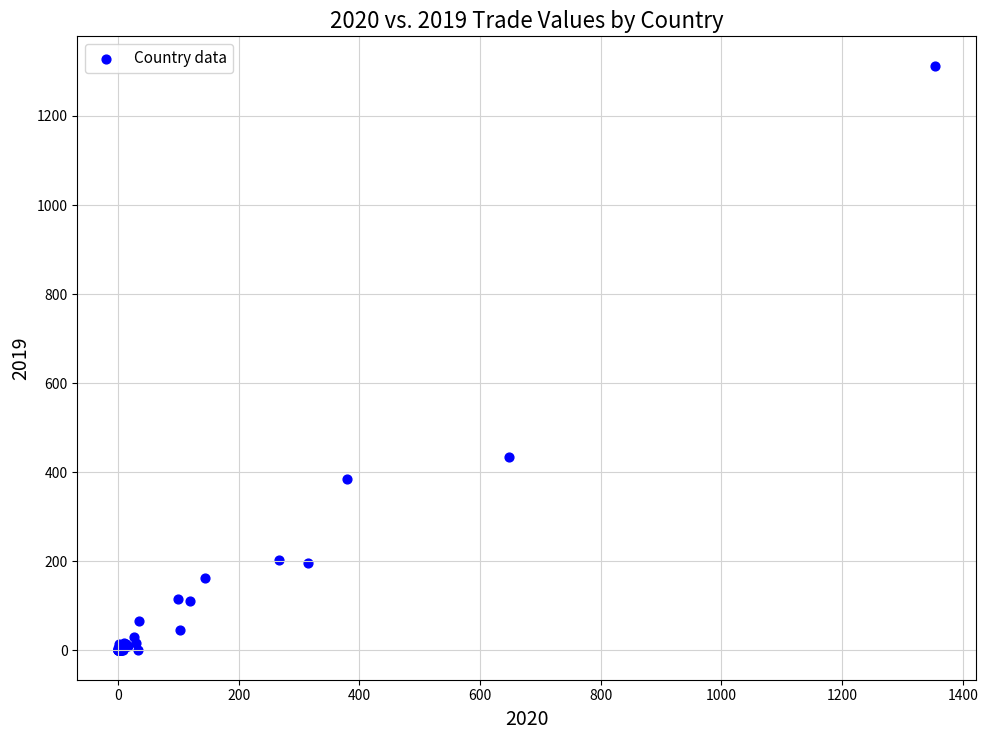

What Y value in the scatter plot is closest to 656?

435